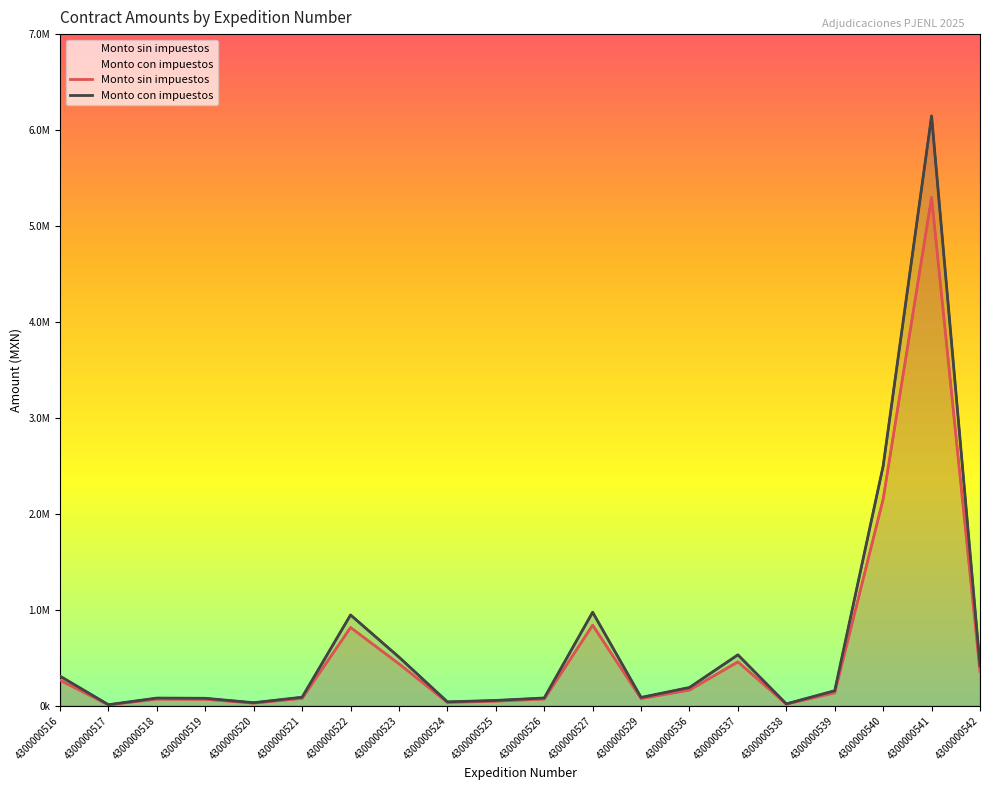

What is the approximate value of Monto sin impuestos at 4300000519?

67939.0